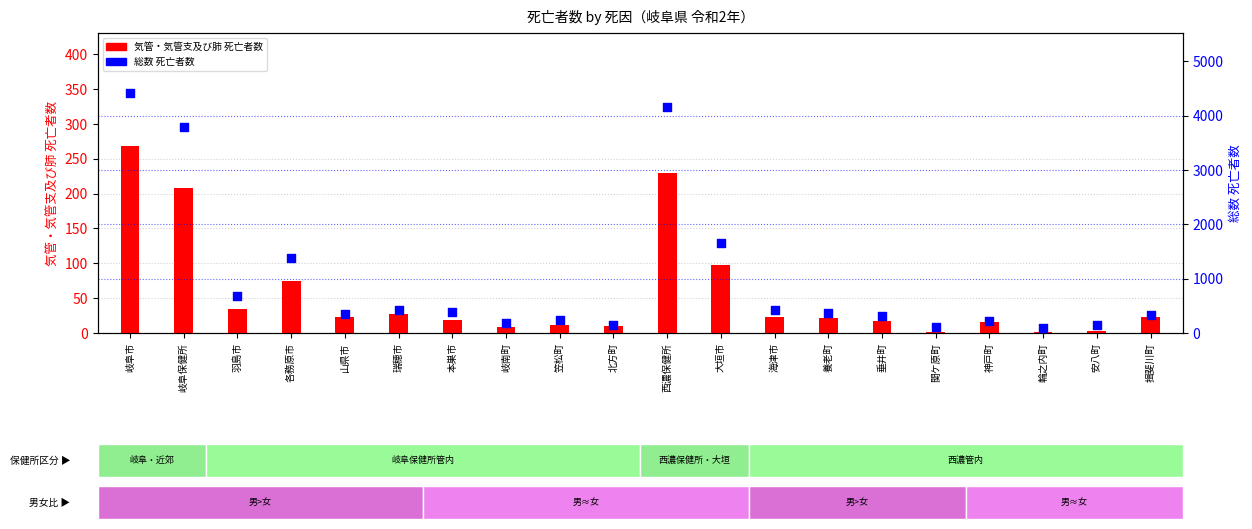

What are all the series names shown in the legend?

気管・気管支及び肺, 総数